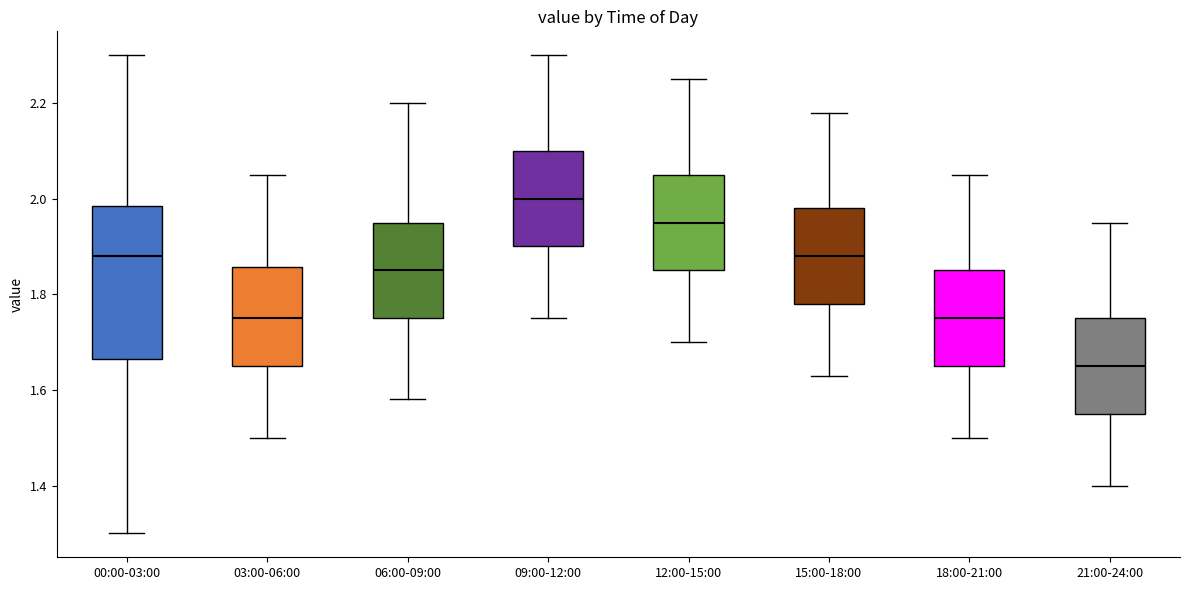

Reading left to right, transcribe this box plot: for each box, give where its median line is, the range the box spans, and where its two whiskers end, as read against the y-axis. The values are not printed on the chart, so give them approximately, as read against the axis.

00:00-03:00: median 1.88, box 1.66 to 1.98, whiskers 1.30 to 2.30
03:00-06:00: median 1.76, box 1.66 to 1.86, whiskers 1.50 to 2.06
06:00-09:00: median 1.86, box 1.76 to 1.96, whiskers 1.58 to 2.20
09:00-12:00: median 2.00, box 1.90 to 2.10, whiskers 1.76 to 2.30
12:00-15:00: median 1.96, box 1.86 to 2.06, whiskers 1.70 to 2.26
15:00-18:00: median 1.88, box 1.78 to 1.98, whiskers 1.64 to 2.18
18:00-21:00: median 1.76, box 1.66 to 1.86, whiskers 1.50 to 2.06
21:00-24:00: median 1.66, box 1.56 to 1.76, whiskers 1.40 to 1.96